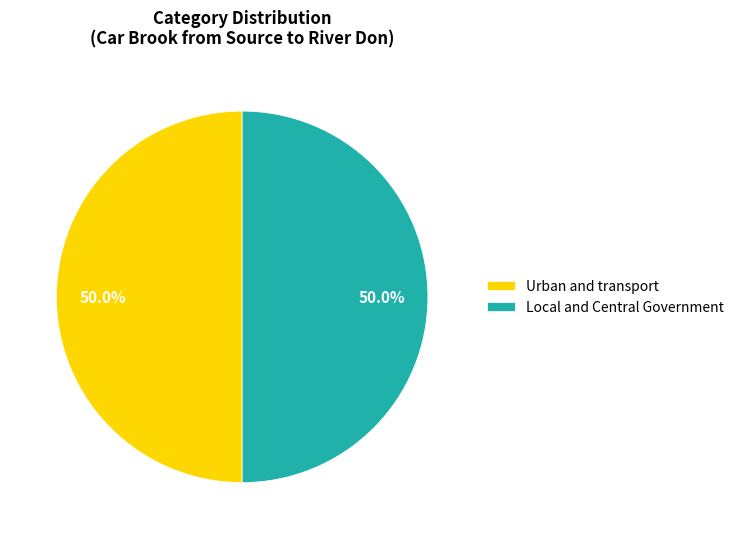

To the nearest percent, what percentage of the pie is Local and Central Government?

50%